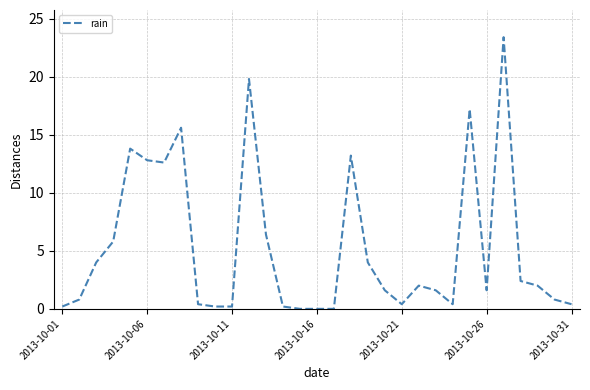

Does the chart display data point markers on the line(s)?

No